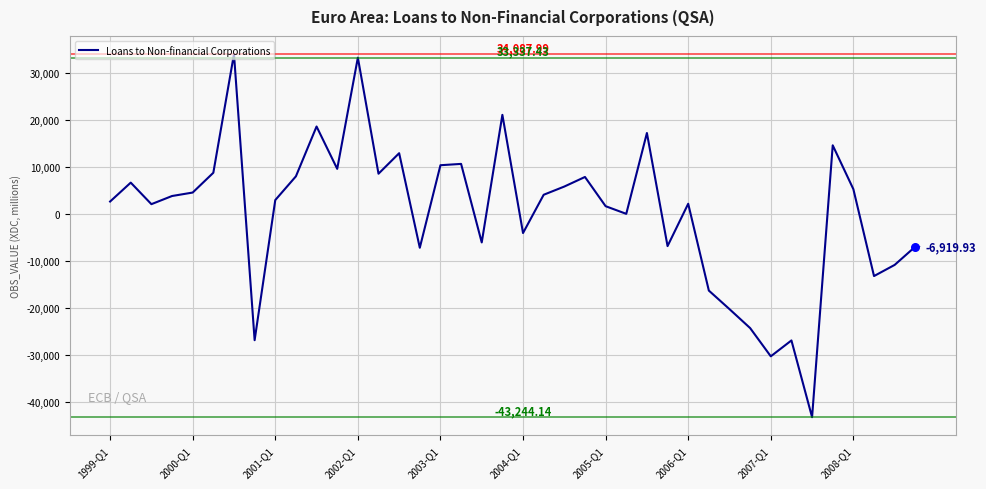

What is the difference between the maximum and minimum values?

77332.1